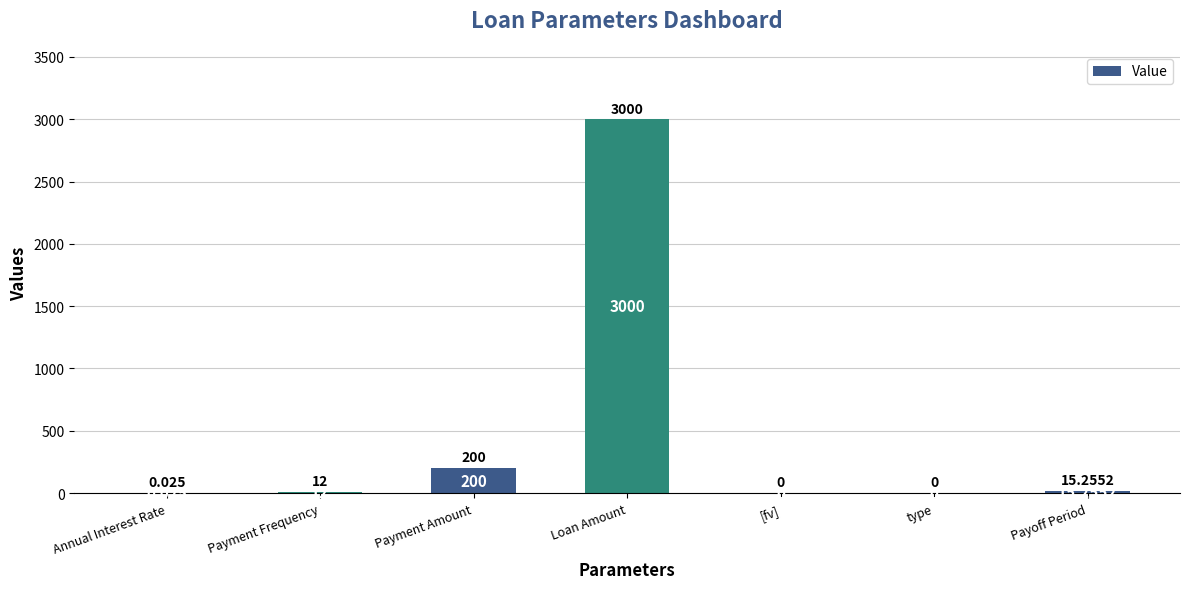

Which has a higher value, Loan Amount or Payment Frequency?

Loan Amount